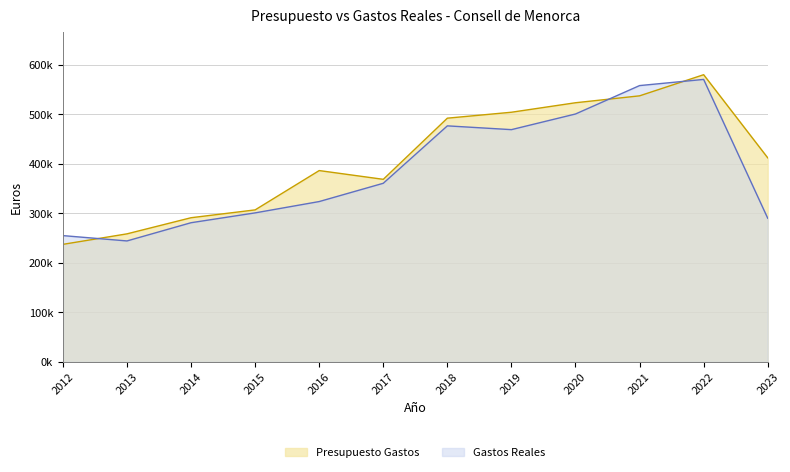

The value of Gastos Reales at 2018 is 788609.8. True or false?

False